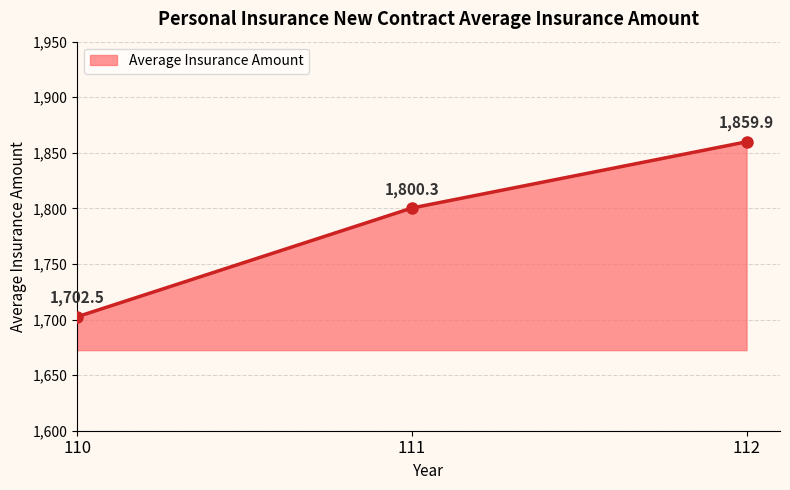

Reading left to right, list all the values displayed in this chart.

110=1702.5	111=1800.3	112=1859.9